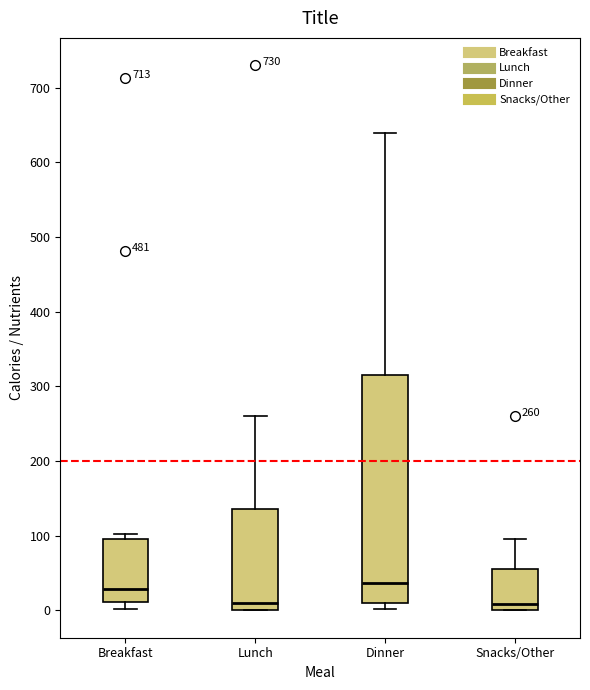

Comparing the boxes themselves (not the whiskers), which one is the tallest?

Dinner